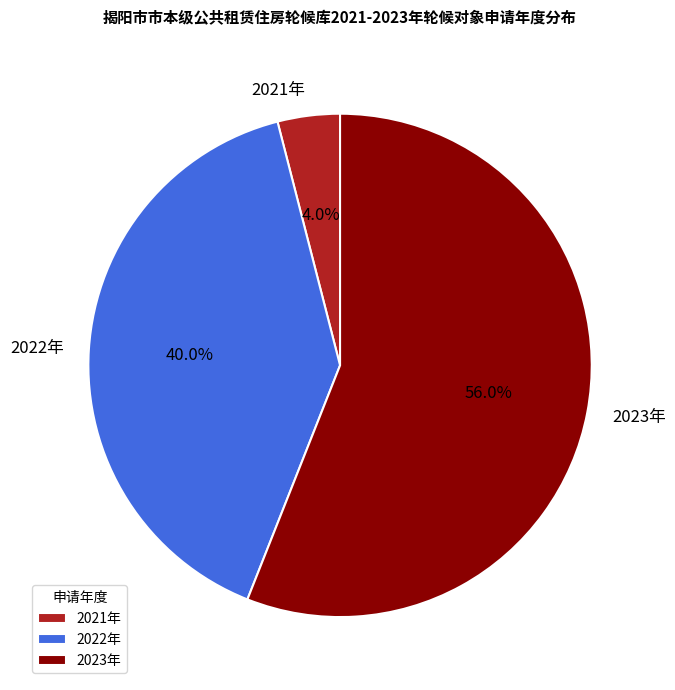

What percentage is the 2023年 slice, to the nearest percent?

56%